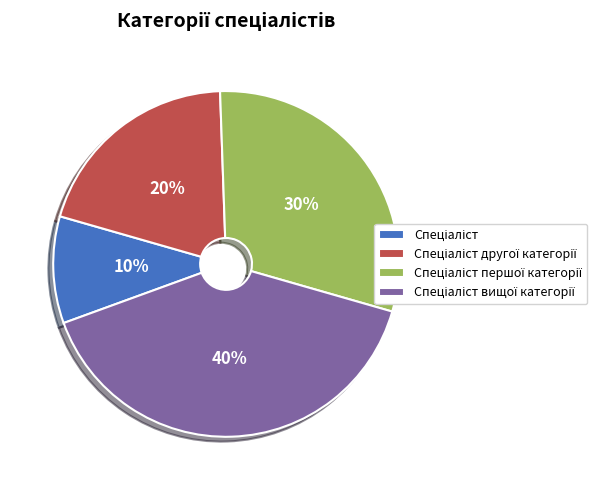

Is there a majority slice in this chart?

No